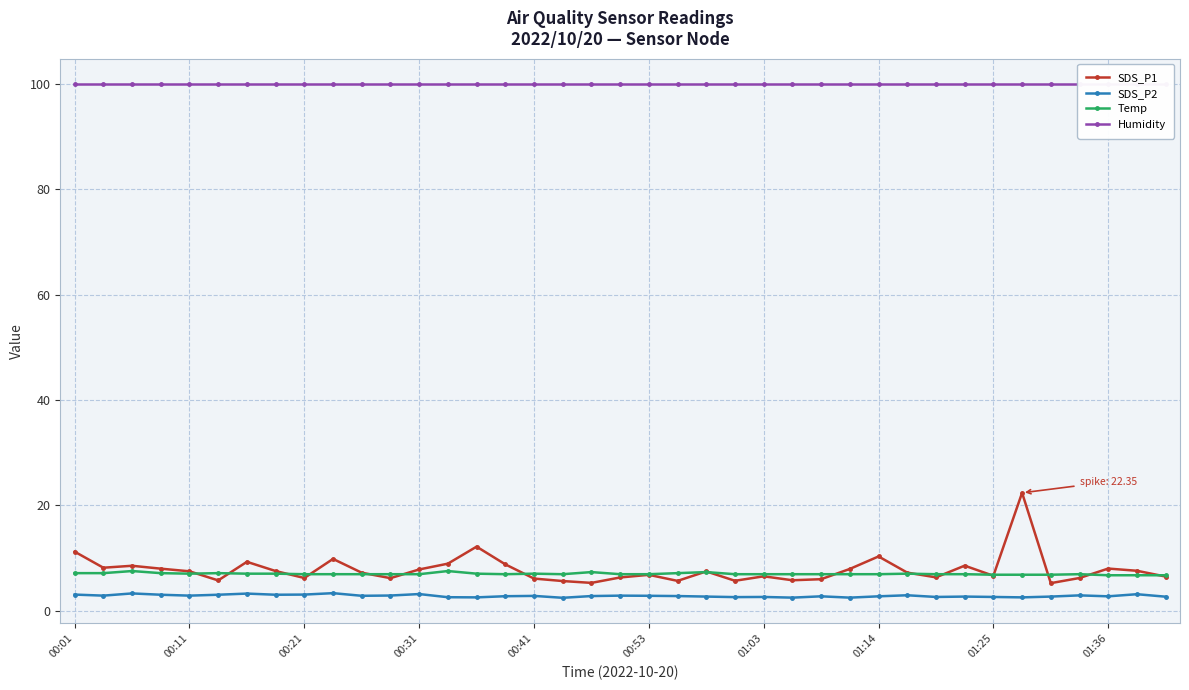

What is the minimum value shown in the chart?

2.4